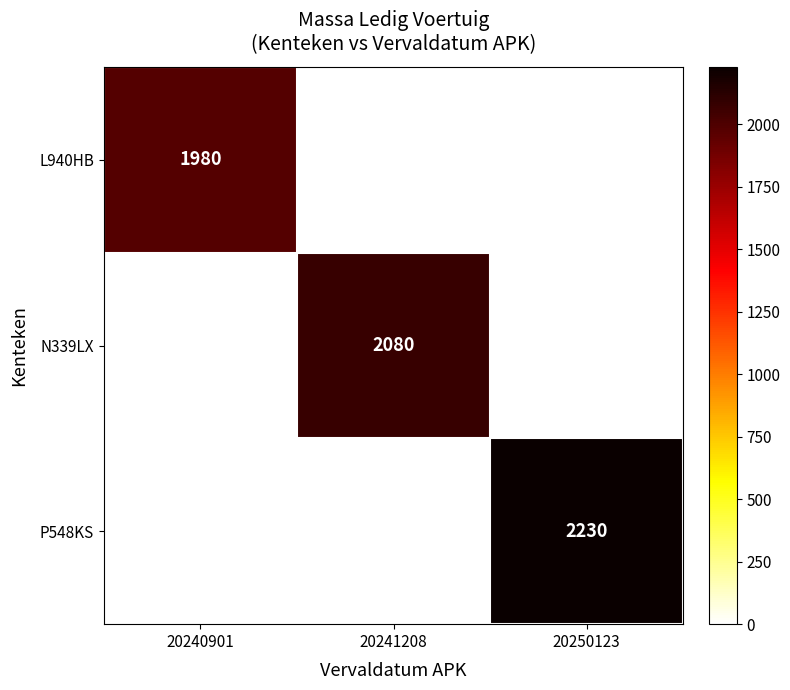

What is the difference between the maximum and minimum values in the N339LX series?

2080